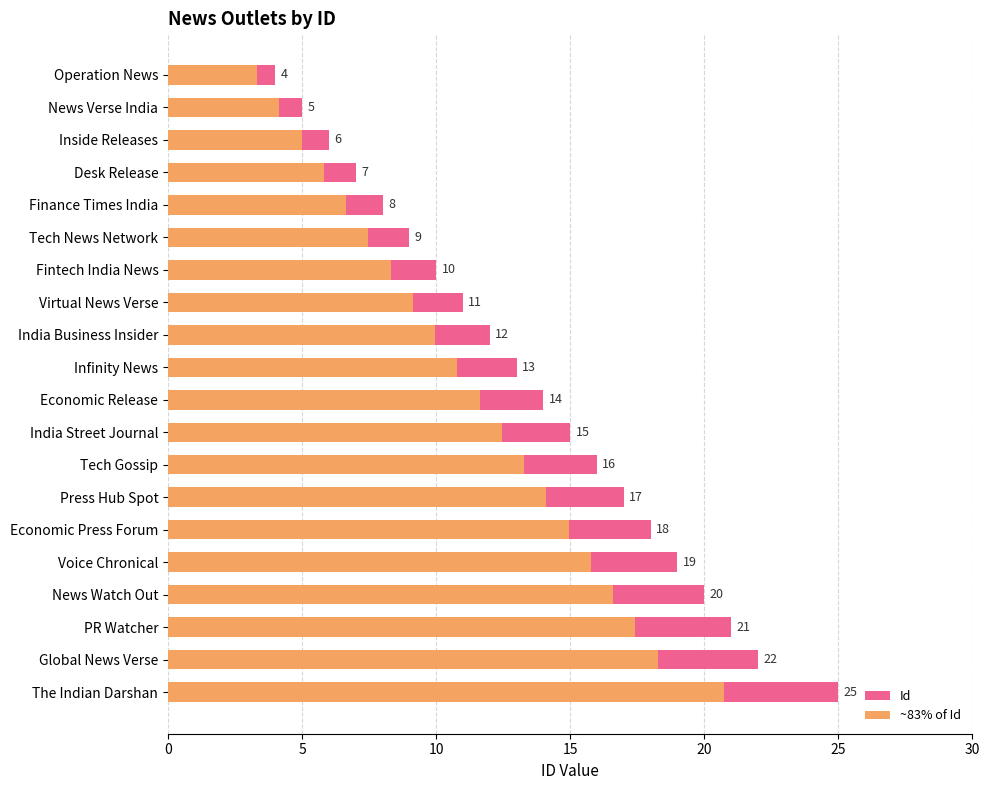

Rank the series by their average value, from lowest to highest.

~83% of Id, Id